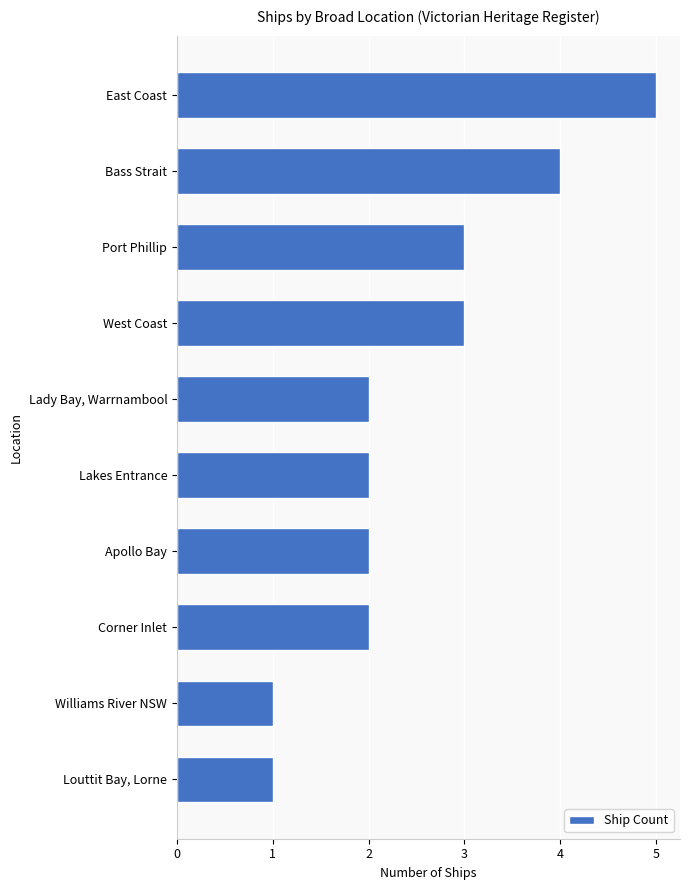

How many values are between 2 and 3?

6